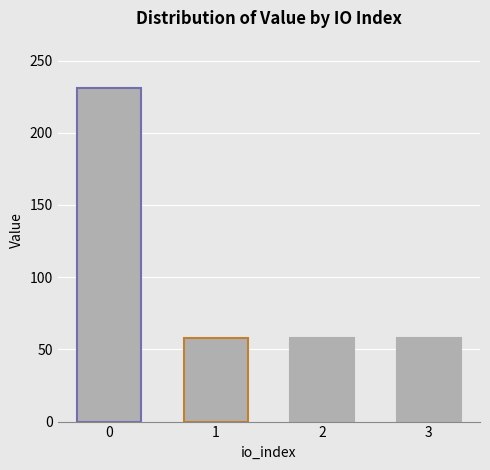

What is the ratio of the value at 0 to the value at 2?

4.0